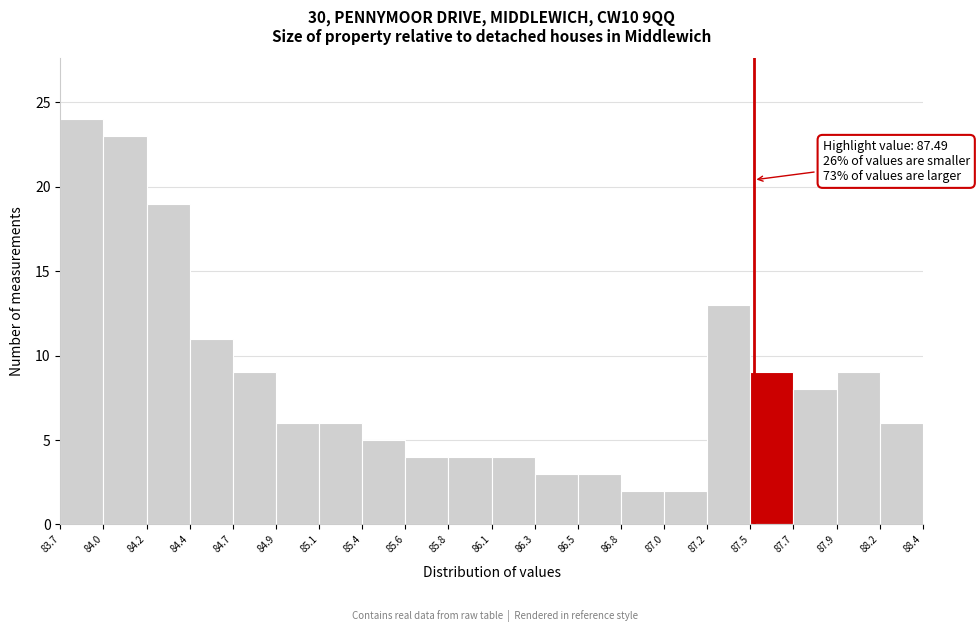

Which range on the x-axis has the tallest bar?

83.7 to 84.0